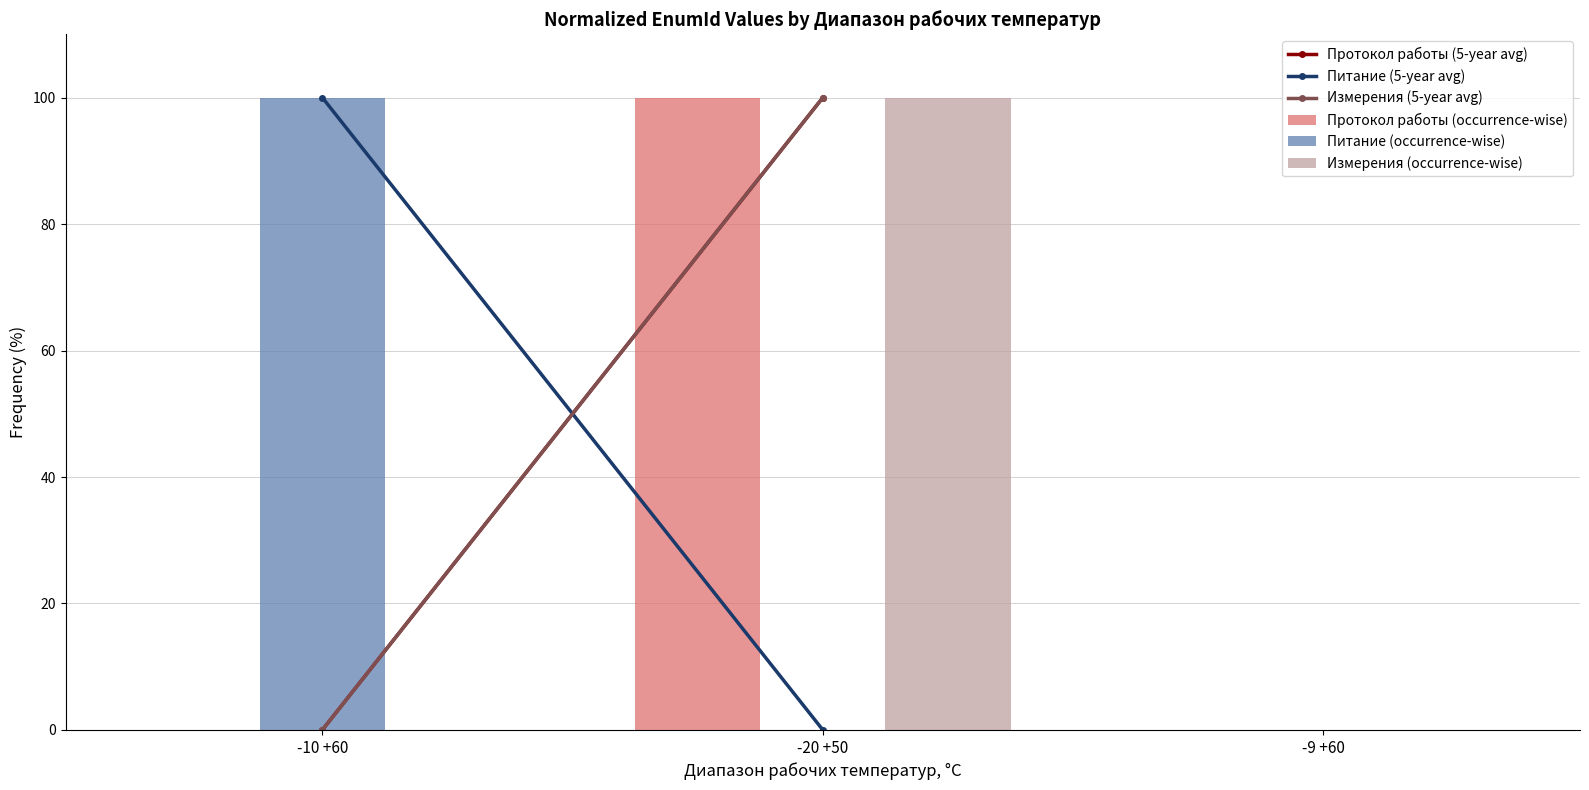

At which label does Питание (5-year avg) reach its peak?

-10 +60